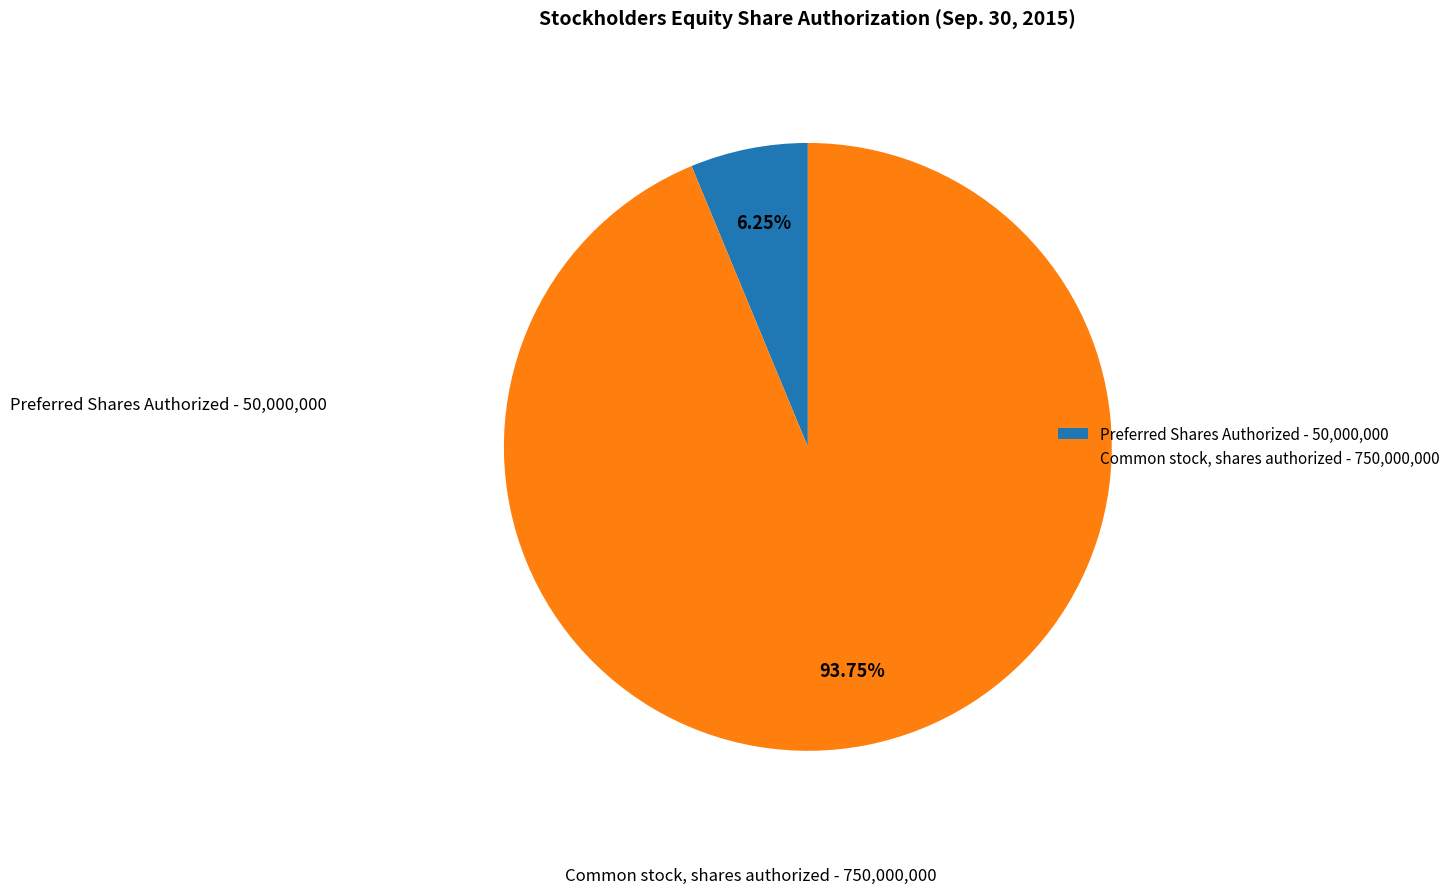

The Common stock, shares authorized slice represents 94% of the pie. True or false?

True